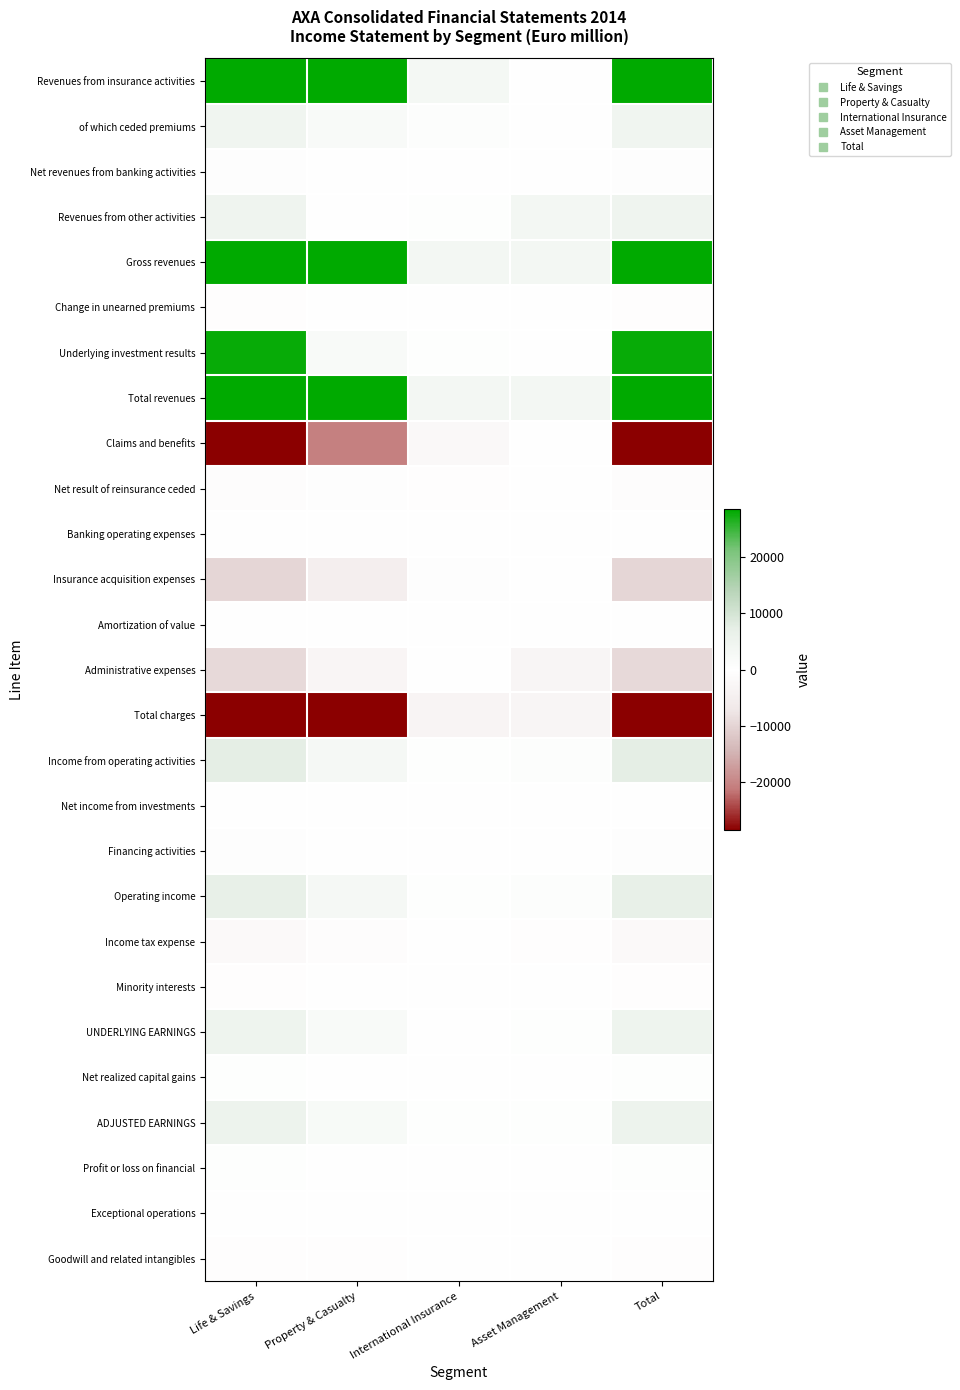

Rank the series by their maximum value, from lowest to highest.

Total charges, Administrative expenses, Income tax expense, Financing activities, Minority interests, Exceptional operations, Change in unearned premiums, Claims and benefits, Net result of reinsurance ceded, Banking operating expenses, Insurance acquisition expenses, Amortization of value, Goodwill and related intangibles, Net income from investments, Profit or loss on financial, Net realized capital gains, Net revenues from banking activities, of which ceded premiums, Revenues from other activities, UNDERLYING EARNINGS, ADJUSTED EARNINGS, Operating income, Income from operating activities, Underlying investment results, Revenues from insurance activities, Gross revenues, Total revenues